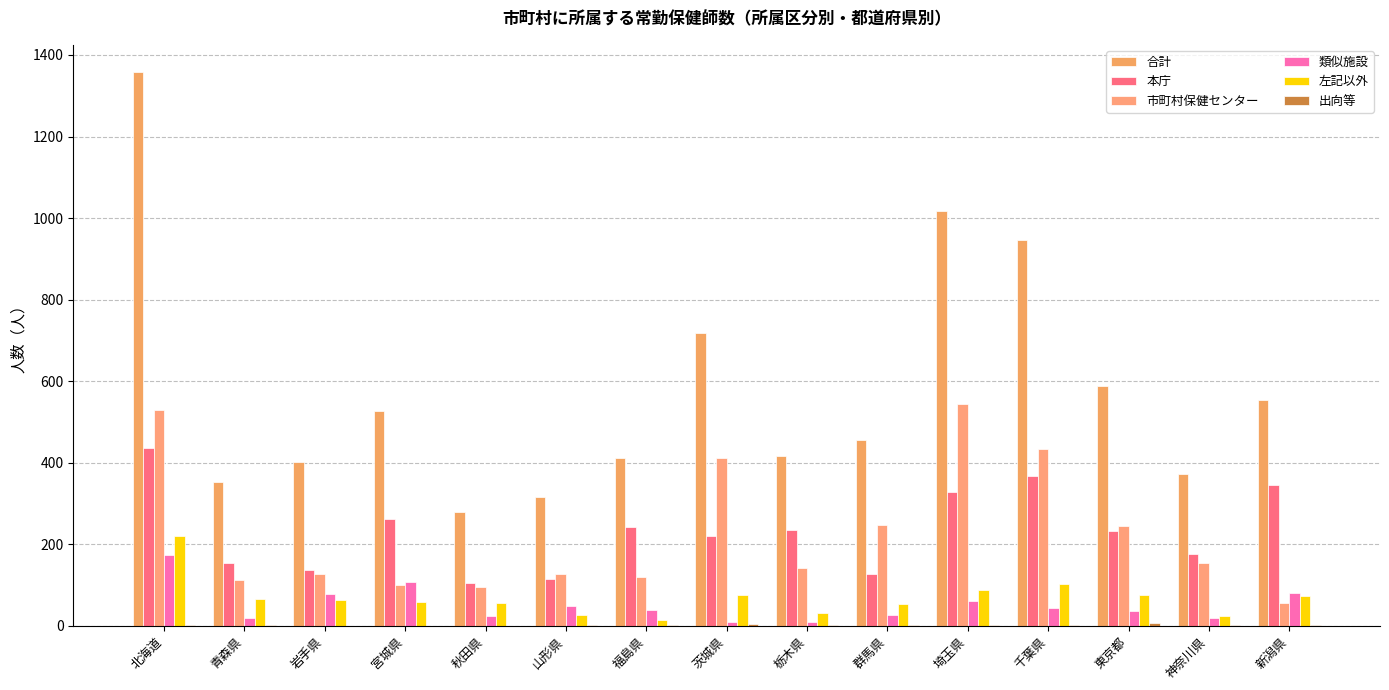

What is the difference between the 本庁 values at 栃木県 and 岩手県?

100